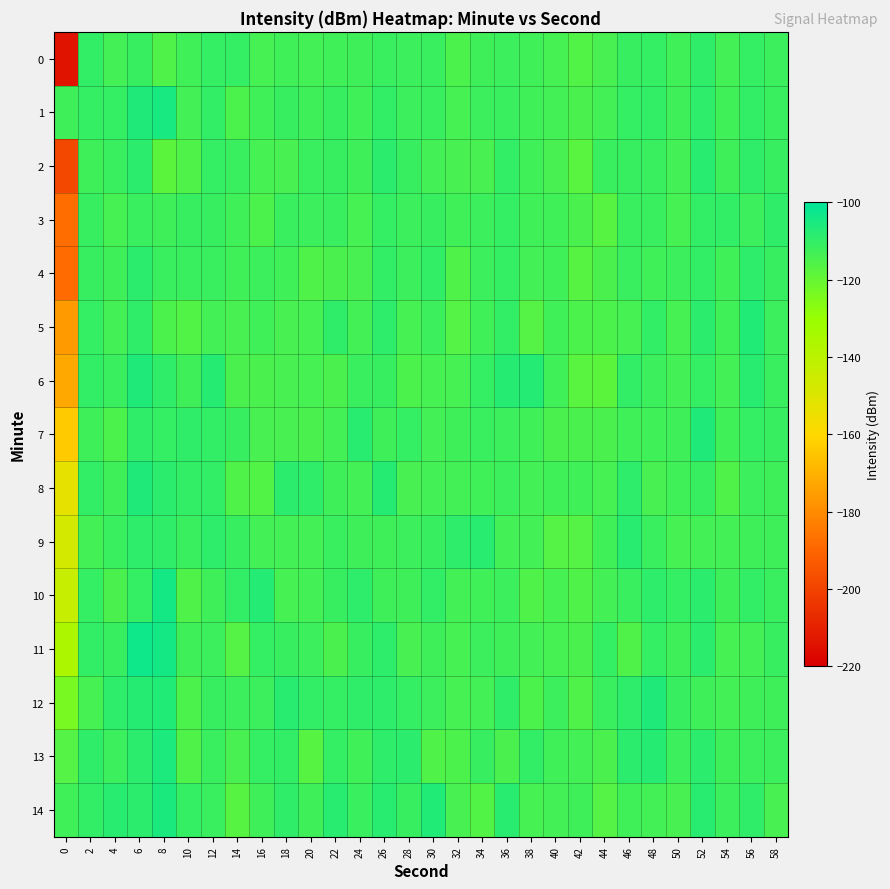

Reading right to left, extract all data points from this chart.

0: 58=-111.8	56=-110.3	54=-113.1	52=-109.5	50=-112.8	48=-110.5	46=-110.8	44=-114.2	42=-116.2	40=-113.7	38=-113.0	36=-112.0	34=-112.5	32=-115.0	30=-111.7	28=-112.1	26=-111.3	24=-112.3	22=-113.1	20=-113.5	18=-113.1	16=-113.8	14=-110.4	12=-110.7	10=-113.0	8=-115.9	6=-111.1	4=-113.5	2=-110.2	0=-213.9
1: 58=-111.5	56=-110.0	54=-113.0	52=-109.0	50=-112.5	48=-110.0	46=-110.5	44=-113.5	42=-115.0	40=-113.5	38=-113.0	36=-111.5	34=-112.0	32=-114.0	30=-111.5	28=-112.0	26=-110.0	24=-113.0	22=-111.0	20=-112.5	18=-111.2	16=-113.0	14=-115.2	12=-110.2	10=-113.4	8=-104.9	6=-106.5	4=-110.3	2=-110.8	0=-112.5
2: 58=-110.9	56=-109.4	54=-112.4	52=-108.4	50=-113.5	48=-111.3	46=-111.1	44=-111.6	42=-117.4	40=-114.1	38=-113.1	36=-110.2	34=-114.4	32=-114.1	30=-113.4	28=-111.2	26=-108.8	24=-112.3	22=-111.2	20=-111.6	18=-114.5	16=-113.7	14=-111.7	12=-110.4	10=-115.7	8=-118.2	6=-108.5	4=-111.5	2=-112.3	0=-198.8
3: 58=-109.8	56=-112.0	54=-110.1	52=-110.0	50=-114.0	48=-111.3	46=-111.4	44=-116.9	42=-114.7	40=-113.1	38=-112.8	36=-110.5	34=-112.0	32=-113.1	30=-111.2	28=-111.9	26=-110.5	24=-113.8	22=-111.5	20=-111.8	18=-111.4	16=-115.3	14=-113.1	12=-110.8	10=-110.9	8=-112.3	6=-111.7	4=-113.8	2=-111.1	0=-187.9
4: 58=-110.8	56=-109.3	54=-113.1	52=-110.3	50=-111.8	48=-112.8	46=-111.5	44=-114.7	42=-117.2	40=-112.7	38=-113.6	36=-110.6	34=-112.0	32=-115.6	30=-110.3	28=-111.8	26=-109.9	24=-114.4	22=-114.7	20=-115.8	18=-112.9	16=-111.9	14=-112.7	12=-111.3	10=-111.6	8=-111.3	6=-108.6	4=-112.2	2=-111.0	0=-188.3
5: 58=-112.1	56=-107.0	54=-113.0	52=-108.9	50=-113.8	48=-110.2	46=-113.6	44=-115.1	42=-115.3	40=-112.8	38=-116.4	36=-110.2	34=-113.0	32=-116.6	30=-112.0	28=-114.0	26=-109.3	24=-113.3	22=-109.7	20=-113.9	18=-114.2	16=-112.7	14=-114.1	12=-113.2	10=-116.1	8=-115.4	6=-109.6	4=-113.2	2=-110.6	0=-176.4
6: 58=-111.3	56=-108.0	54=-113.4	52=-110.5	50=-113.5	48=-111.9	46=-110.2	44=-118.1	42=-117.6	40=-112.8	38=-107.1	36=-107.8	34=-110.6	32=-114.0	30=-113.6	28=-115.0	26=-111.2	24=-111.4	22=-114.9	20=-113.9	18=-114.1	16=-114.7	14=-114.8	12=-107.6	10=-112.5	8=-109.5	6=-106.4	4=-111.7	2=-110.1	0=-172.5
7: 58=-111.1	56=-110.4	54=-112.7	52=-106.1	50=-112.3	48=-112.8	46=-113.1	44=-114.7	42=-114.7	40=-114.9	38=-113.1	36=-112.1	34=-111.5	32=-112.6	30=-113.4	28=-110.4	26=-112.3	24=-108.4	22=-113.5	20=-114.9	18=-114.5	16=-114.4	14=-110.8	12=-110.2	10=-109.7	8=-110.5	6=-109.7	4=-115.2	2=-112.5	0=-163.6
8: 58=-112.3	56=-111.9	54=-115.5	52=-110.9	50=-112.7	48=-114.3	46=-109.4	44=-113.6	42=-112.7	40=-112.9	38=-113.3	36=-111.7	34=-113.0	32=-113.2	30=-113.4	28=-114.3	26=-107.6	24=-113.5	22=-112.2	20=-109.5	18=-108.7	16=-116.1	14=-115.6	12=-110.0	10=-110.2	8=-108.8	6=-106.2	4=-112.5	2=-110.1	0=-153.4
9: 58=-112.7	56=-112.2	54=-113.4	52=-113.5	50=-113.9	48=-111.6	46=-108.2	44=-113.1	42=-116.6	40=-116.5	38=-113.6	36=-113.4	34=-108.4	32=-109.3	30=-111.1	28=-111.9	26=-112.6	24=-112.4	22=-111.3	20=-113.3	18=-113.2	16=-113.6	14=-110.8	12=-109.3	10=-111.3	8=-109.5	6=-109.1	4=-111.4	2=-113.2	0=-146.9
10: 58=-111.6	56=-110.0	54=-112.3	52=-108.8	50=-110.6	48=-109.2	46=-111.7	44=-113.2	42=-115.9	40=-114.0	38=-115.7	36=-111.9	34=-112.9	32=-113.4	30=-110.0	28=-112.5	26=-112.3	24=-109.4	22=-110.9	20=-113.5	18=-114.1	16=-107.4	14=-110.2	12=-112.5	10=-115.9	8=-103.8	6=-110.7	4=-114.7	2=-110.8	0=-143.3
11: 58=-110.9	56=-113.6	54=-113.8	52=-108.5	50=-112.2	48=-110.6	46=-115.7	44=-110.7	42=-114.9	40=-114.1	38=-113.2	36=-112.2	34=-112.0	32=-113.7	30=-112.5	28=-114.3	26=-109.4	24=-111.0	22=-114.9	20=-111.8	18=-111.1	16=-110.8	14=-116.4	12=-111.8	10=-112.5	8=-104.1	6=-103.3	4=-111.2	2=-110.0	0=-135.7
12: 58=-112.6	56=-112.4	54=-113.2	52=-112.2	50=-111.1	48=-106.4	46=-109.0	44=-111.3	42=-115.5	40=-112.0	38=-115.3	36=-109.6	34=-113.5	32=-114.0	30=-112.1	28=-110.4	26=-109.3	24=-109.4	22=-110.4	20=-110.3	18=-108.0	16=-111.9	14=-111.9	12=-110.9	10=-115.4	8=-106.6	6=-107.8	4=-109.0	2=-113.7	0=-123.6
13: 58=-111.8	56=-111.7	54=-112.5	52=-108.6	50=-112.1	48=-107.9	46=-108.9	44=-114.7	42=-113.4	40=-112.8	38=-110.0	36=-114.7	34=-110.9	32=-115.3	30=-115.6	28=-108.8	26=-109.3	24=-112.8	22=-110.5	20=-117.2	18=-110.1	16=-110.7	14=-114.3	12=-111.5	10=-115.8	8=-105.6	6=-108.8	4=-111.9	2=-109.4	0=-116.8
14: 58=-114.3	56=-109.4	54=-112.0	52=-108.1	50=-114.1	48=-113.2	46=-113.0	44=-116.7	42=-112.4	40=-113.3	38=-113.9	36=-108.3	34=-116.0	32=-114.4	30=-106.8	28=-110.9	26=-108.3	24=-111.3	22=-108.3	20=-112.5	18=-109.5	16=-112.6	14=-116.9	12=-111.7	10=-110.4	8=-105.2	6=-108.6	4=-108.3	2=-110.0	0=-112.9